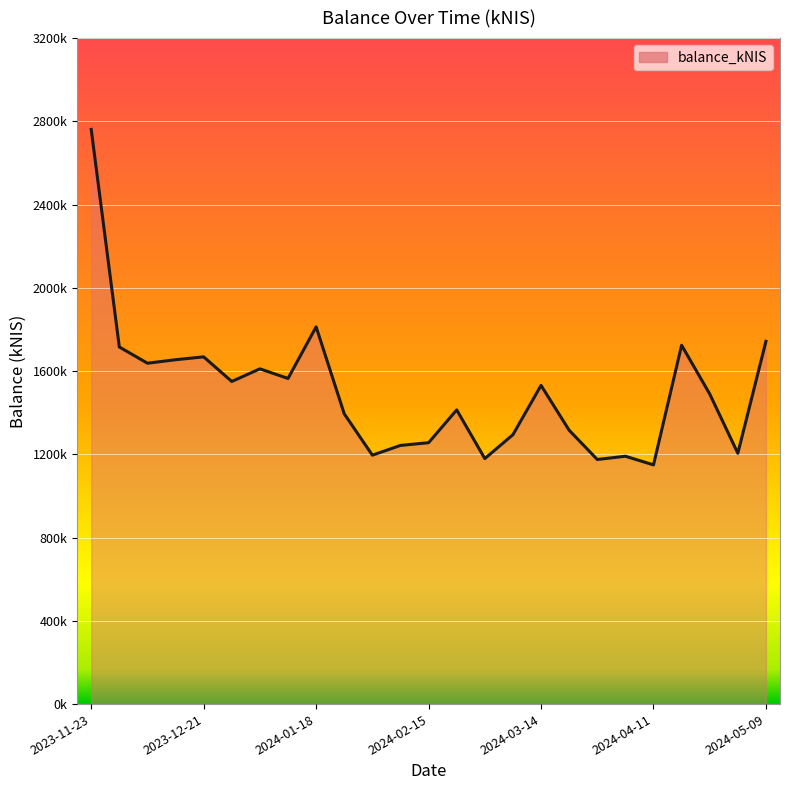

Count the number of data series in this chart.

1